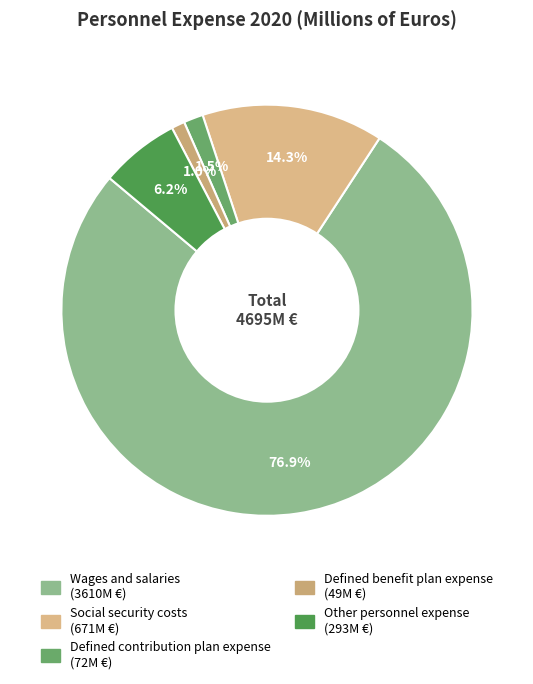

Which slice is the smallest?

Defined benefit plan expense